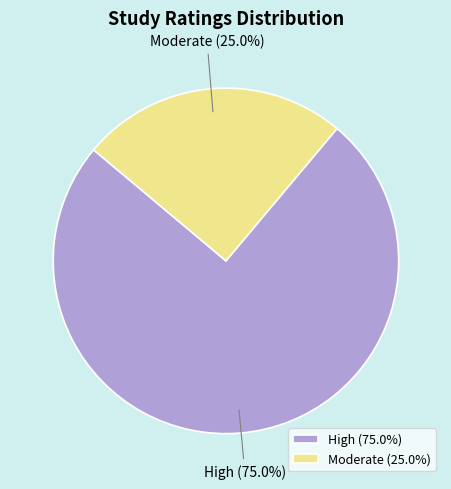

Approximately how many times larger is the value at Moderate compared to High?

0.3